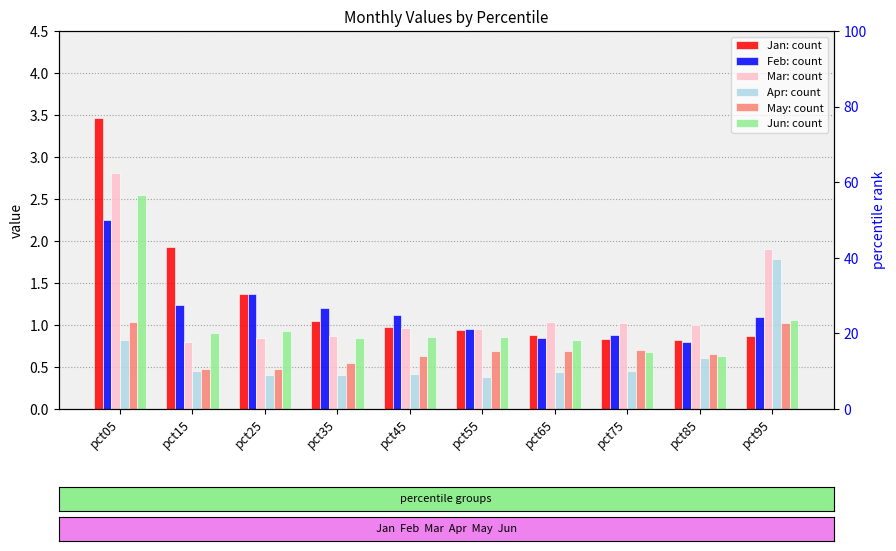

Reading left to right, list all the values displayed in this chart.

Jan: pct05=3.5	pct15=1.9	pct25=1.4	pct35=1.1	pct45=1.0	pct55=0.9	pct65=0.9	pct75=0.8	pct85=0.8	pct95=0.9
Feb: pct05=2.2	pct15=1.2	pct25=1.4	pct35=1.2	pct45=1.1	pct55=1.0	pct65=0.8	pct75=0.9	pct85=0.8	pct95=1.1
Mar: pct05=2.8	pct15=0.8	pct25=0.8	pct35=0.9	pct45=1.0	pct55=1.0	pct65=1.0	pct75=1.0	pct85=1.0	pct95=1.9
Apr: pct05=0.8	pct15=0.5	pct25=0.4	pct35=0.4	pct45=0.4	pct55=0.4	pct65=0.4	pct75=0.5	pct85=0.6	pct95=1.8
May: pct05=1.0	pct15=0.5	pct25=0.5	pct35=0.5	pct45=0.6	pct55=0.7	pct65=0.7	pct75=0.7	pct85=0.7	pct95=1.0
Jun: pct05=2.6	pct15=0.9	pct25=0.9	pct35=0.8	pct45=0.9	pct55=0.9	pct65=0.8	pct75=0.7	pct85=0.6	pct95=1.1